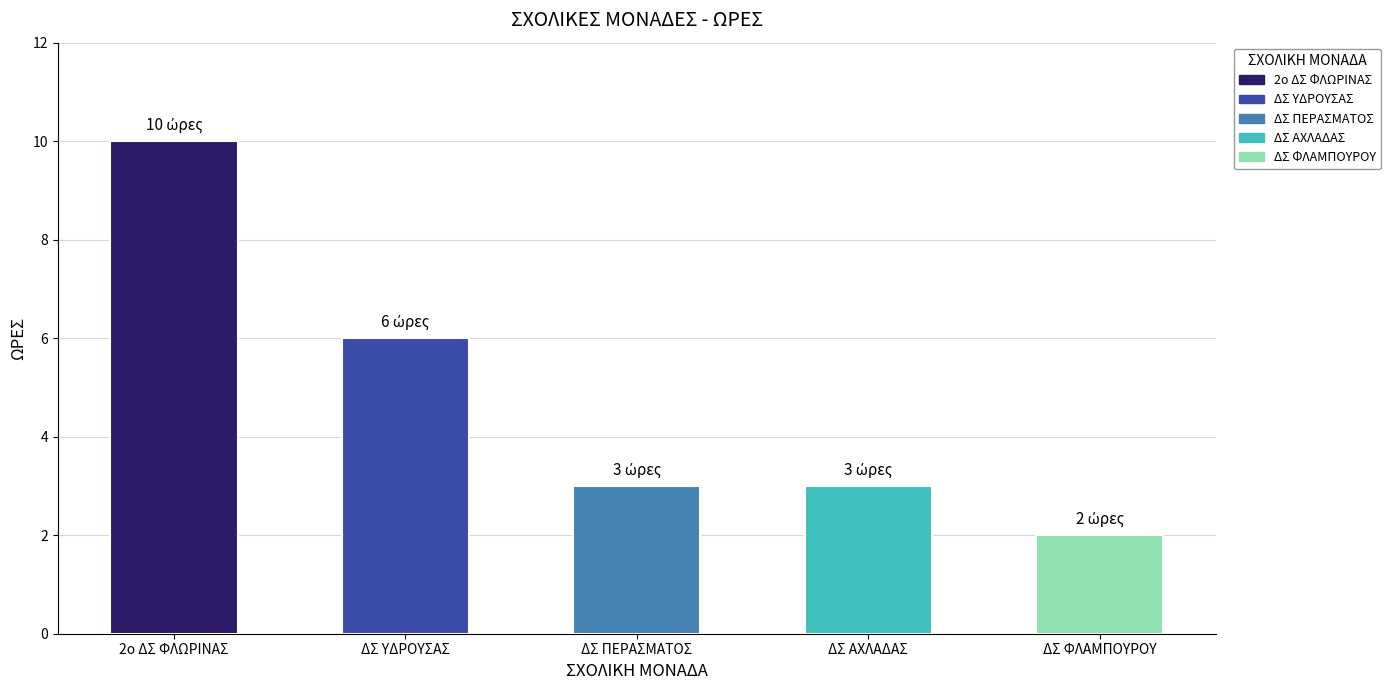

Rank the categories by value from highest to lowest.

2ο ΔΣ ΦΛΩΡΙΝΑΣ, ΔΣ ΥΔΡΟΥΣΑΣ, ΔΣ ΠΕΡΑΣΜΑΤΟΣ, ΔΣ ΑΧΛΑΔΑΣ, ΔΣ ΦΛΑΜΠΟΥΡΟΥ